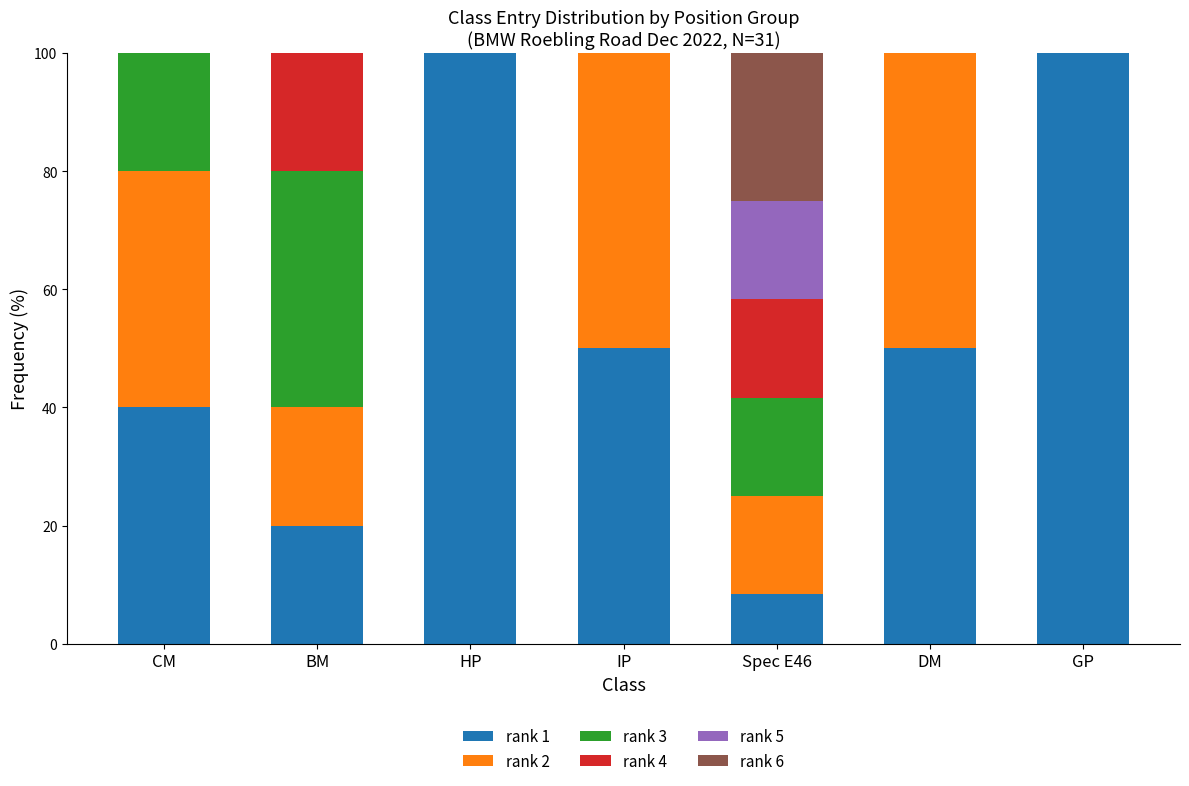

What is the total value across all series at IP?

100.0